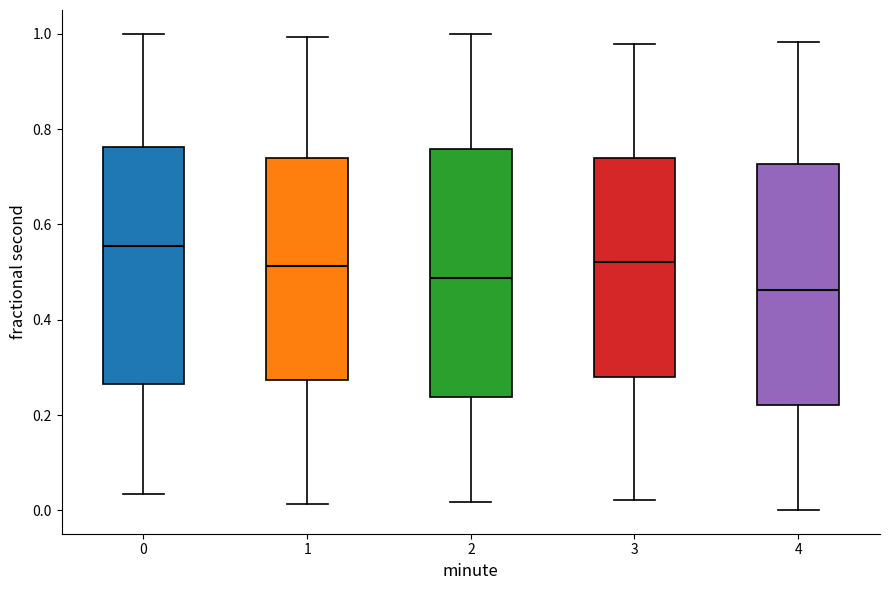

Where is the upper edge of the box at x = 2 on the y-axis? The values are not printed on the chart, so give them approximately, as read against the axis.

0.76